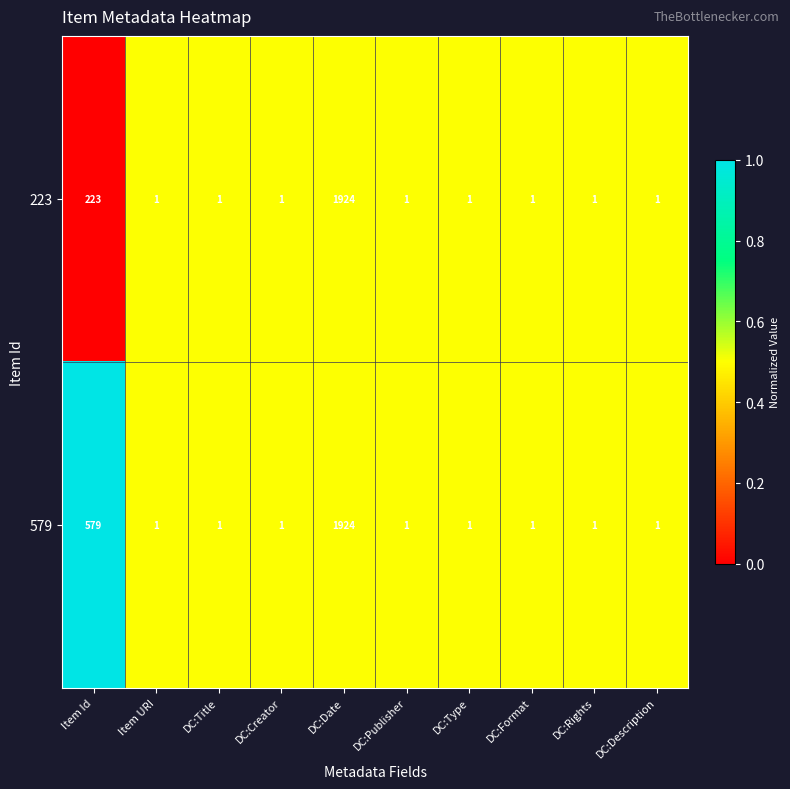

At which label is 223 closest to 962?

Item Id